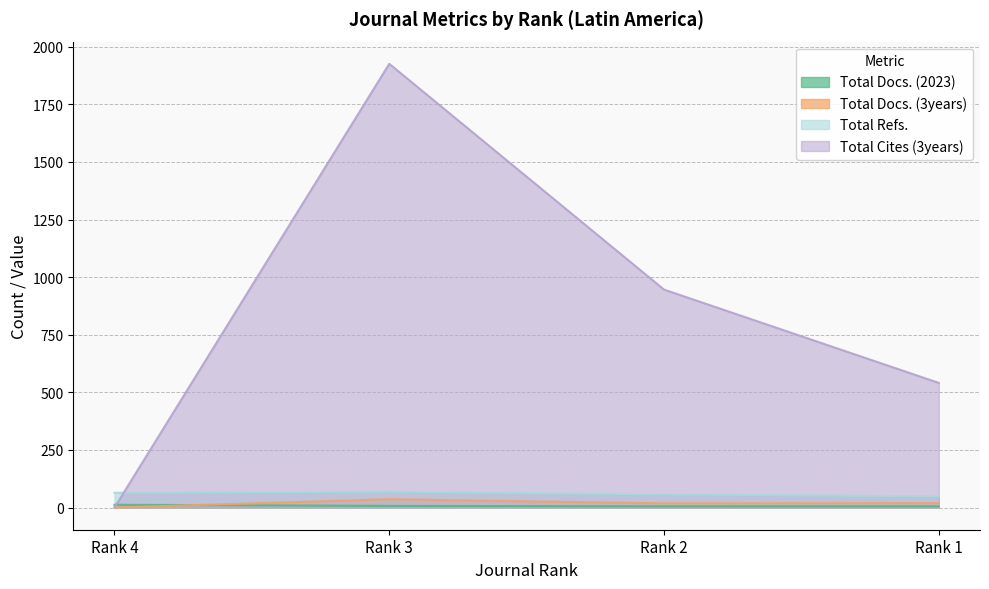

Which series changed the most between Rank 3 and Rank 1?

Total Cites (3years)